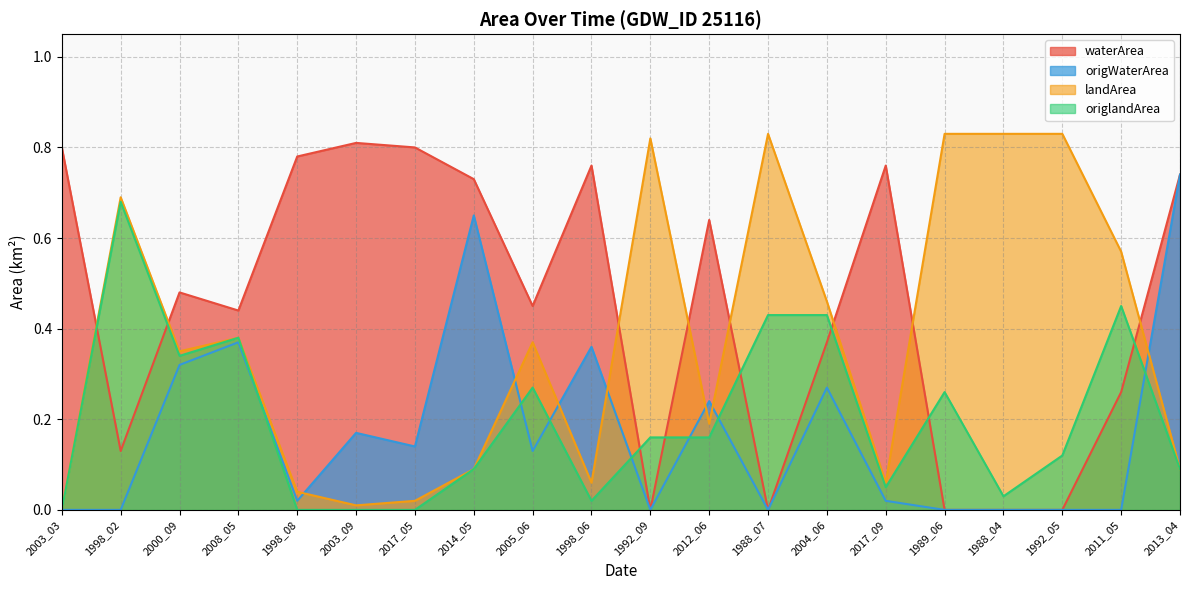

Reading left to right, what are all the values shown in this chart?

waterArea: 2003_03=0.8	1998_02=0.1	2000_09=0.5	2008_05=0.4	1998_08=0.8	2003_09=0.8	2017_05=0.8	2014_05=0.7	2005_06=0.5	1998_06=0.8	1992_09=0.0	2012_06=0.6	1988_07=0.0	2004_06=0.4	2017_09=0.8	1989_06=0.0	1988_04=0.0	1992_05=0.0	2011_05=0.3	2013_04=0.7
origWaterArea: 2003_03=0.0	1998_02=0.0	2000_09=0.3	2008_05=0.4	1998_08=0.0	2003_09=0.2	2017_05=0.1	2014_05=0.7	2005_06=0.1	1998_06=0.4	1992_09=0.0	2012_06=0.2	1988_07=0.0	2004_06=0.3	2017_09=0.0	1989_06=0.0	1988_04=0.0	1992_05=0.0	2011_05=0.0	2013_04=0.7
landArea: 2003_03=0.0	1998_02=0.7	2000_09=0.3	2008_05=0.4	1998_08=0.0	2003_09=0.0	2017_05=0.0	2014_05=0.1	2005_06=0.4	1998_06=0.1	1992_09=0.8	2012_06=0.2	1988_07=0.8	2004_06=0.5	2017_09=0.1	1989_06=0.8	1988_04=0.8	1992_05=0.8	2011_05=0.6	2013_04=0.1
origlandArea: 2003_03=0.0	1998_02=0.7	2000_09=0.3	2008_05=0.4	1998_08=0.0	2003_09=0.0	2017_05=0.0	2014_05=0.1	2005_06=0.3	1998_06=0.0	1992_09=0.2	2012_06=0.2	1988_07=0.4	2004_06=0.4	2017_09=0.1	1989_06=0.3	1988_04=0.0	1992_05=0.1	2011_05=0.5	2013_04=0.1